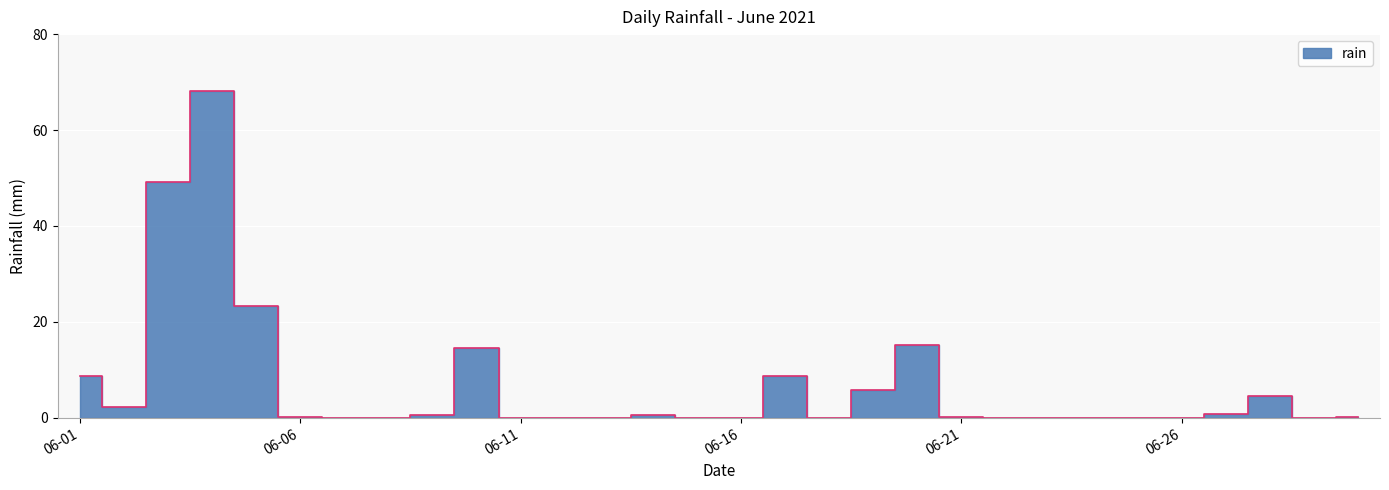

How many interior local peaks (higher than both neighbors) does the data have?

6